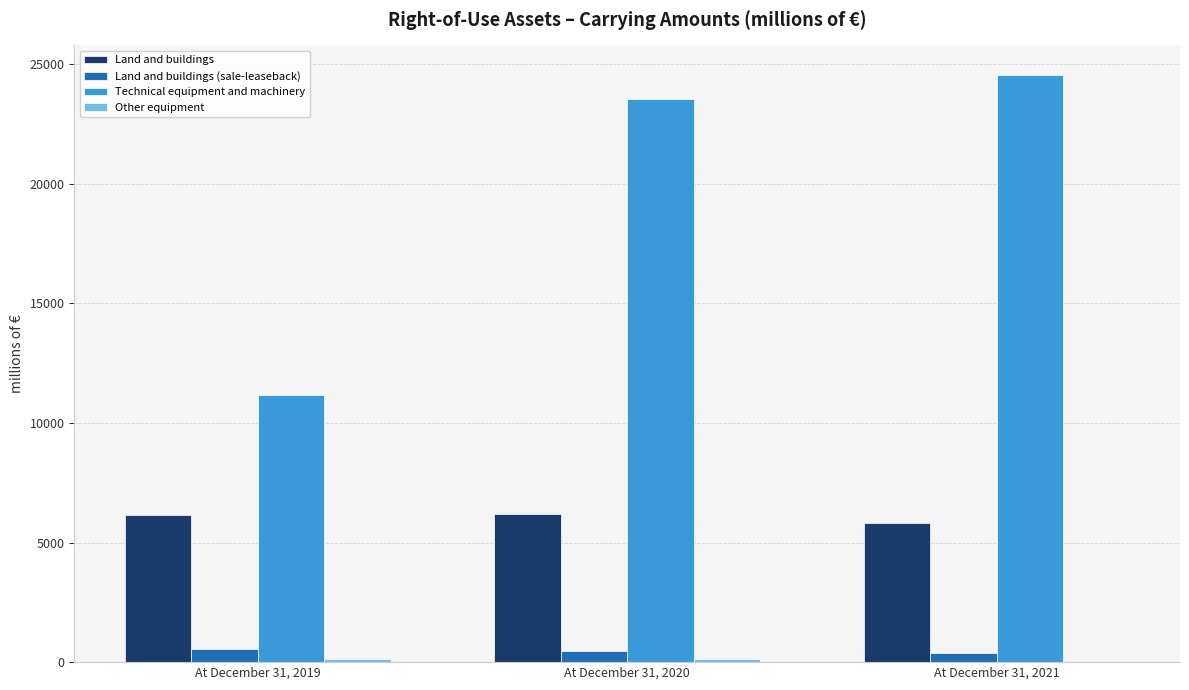

Which label corresponds to the largest value in the chart?

At December 31, 2021